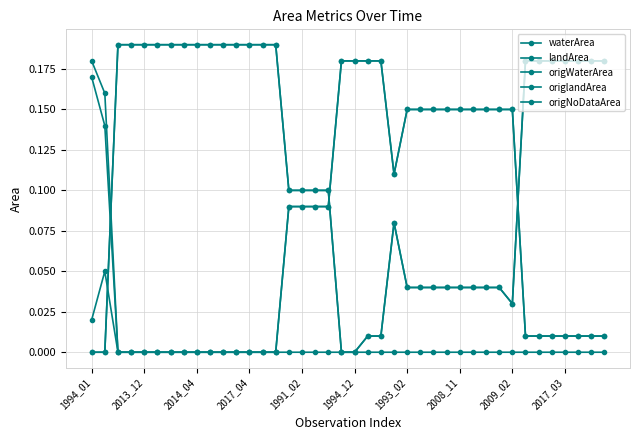

How many data points in origlandArea are above 0?

36